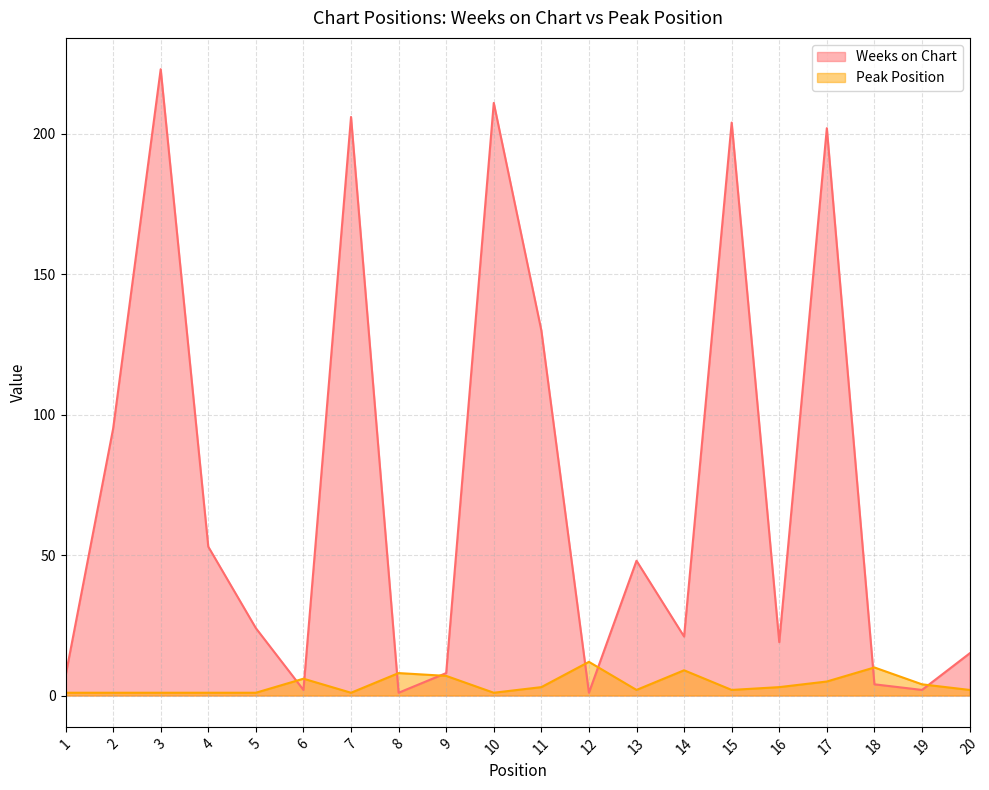

Does the chart display data point markers on the line(s)?

No